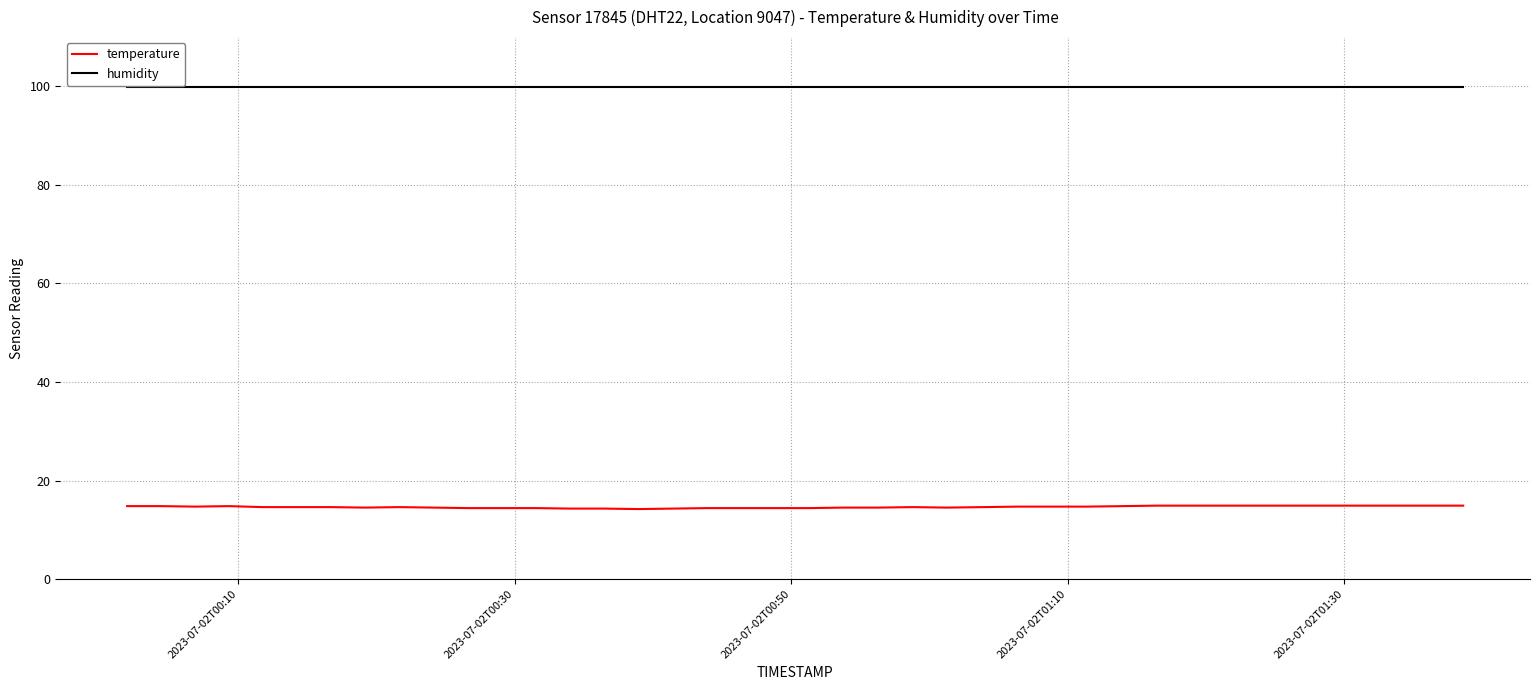

What is the highest value of the temperature series?

14.9